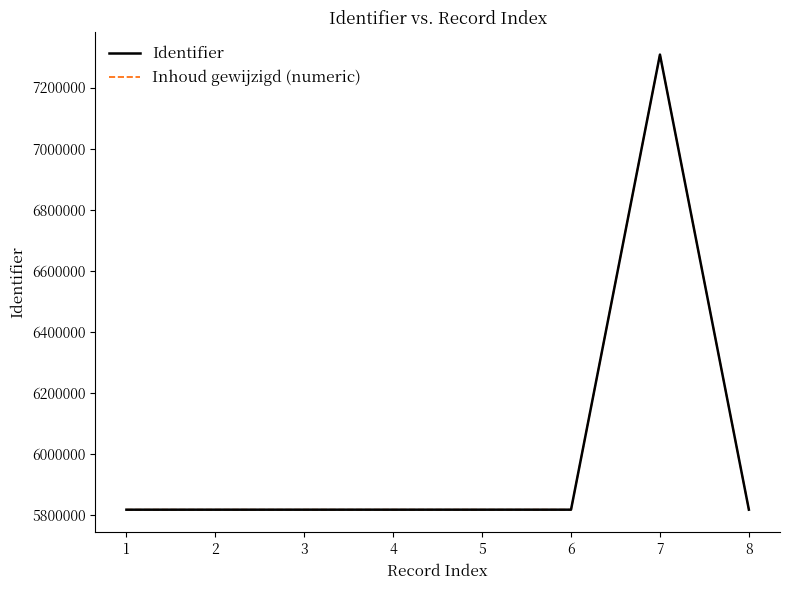

Does the chart have visible grid lines?

No